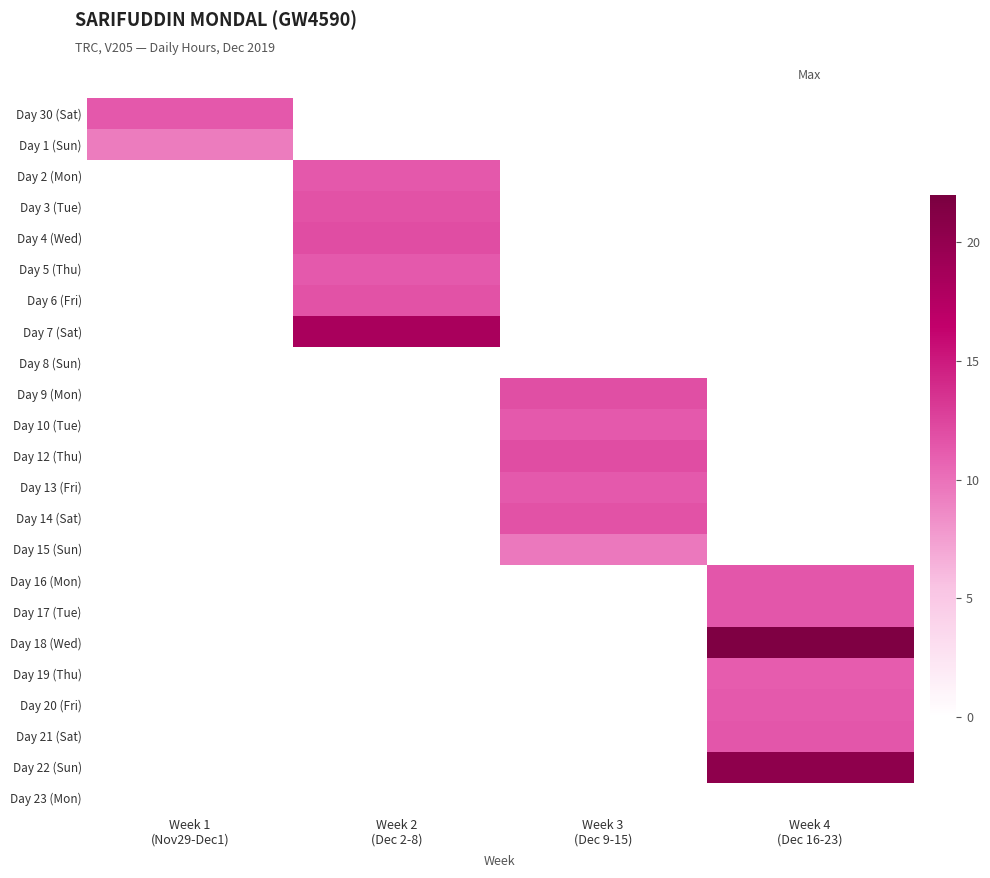

Is it true that Day 6 (Fri) equals 19.7 at Week 2 (Dec 2-8)?

False